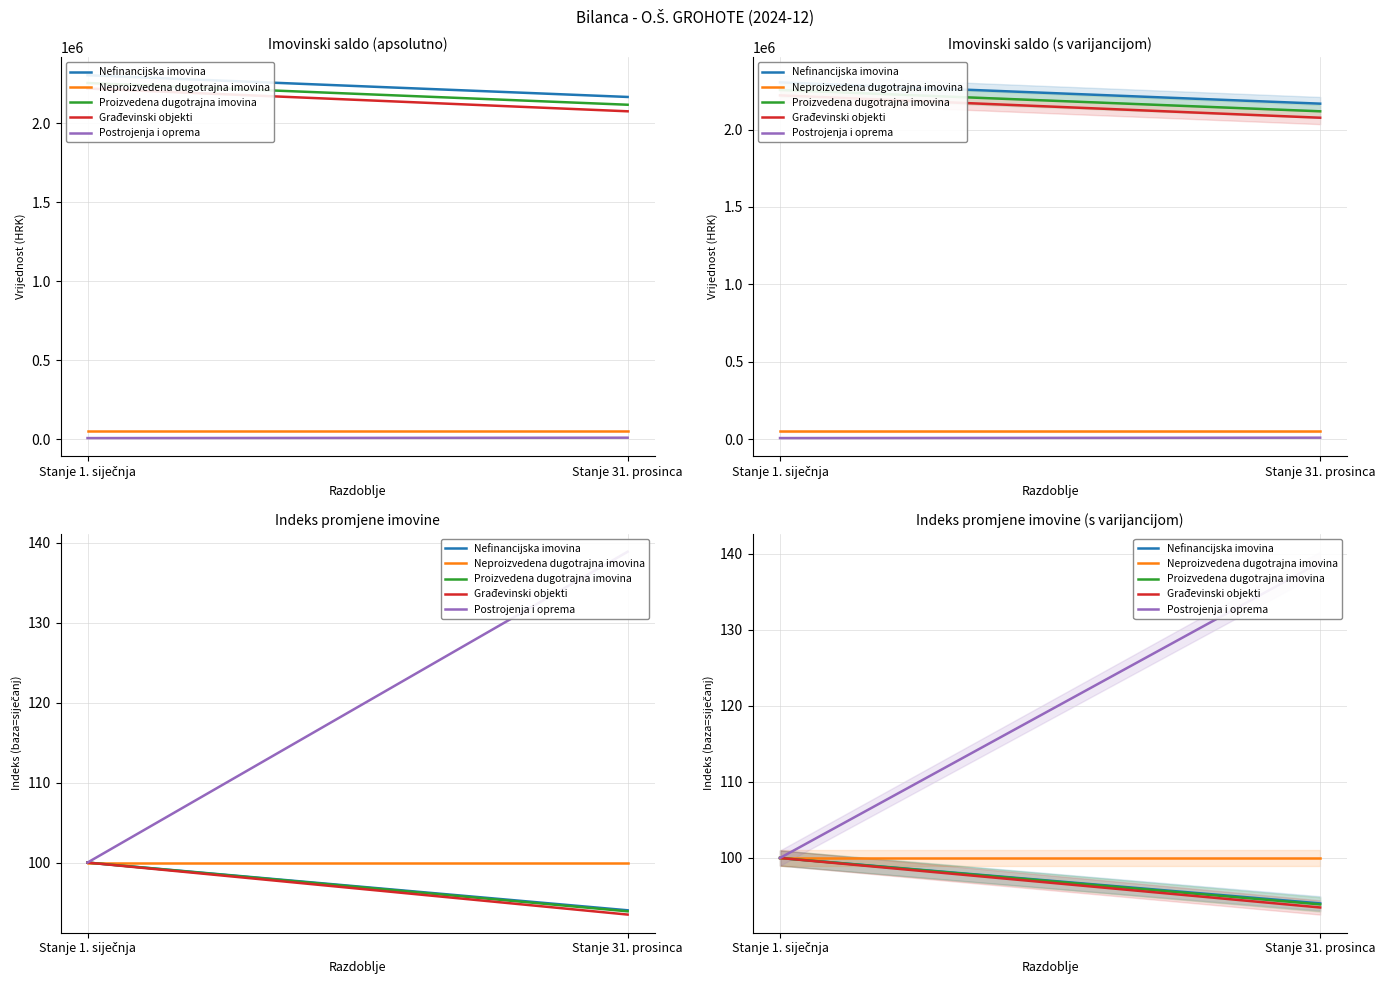

Reading right to left, transcribe all the data shown in this chart.

Nefinancijska imovina: Stanje 31. prosinca=94.0	Stanje 1. siječnja=100.0
Neproizvedena dugotrajna imovina: Stanje 31. prosinca=100.0	Stanje 1. siječnja=100.0
Proizvedena dugotrajna imovina: Stanje 31. prosinca=93.9	Stanje 1. siječnja=100.0
Građevinski objekti: Stanje 31. prosinca=93.5	Stanje 1. siječnja=100.0
Postrojenja i oprema: Stanje 31. prosinca=138.9	Stanje 1. siječnja=100.0